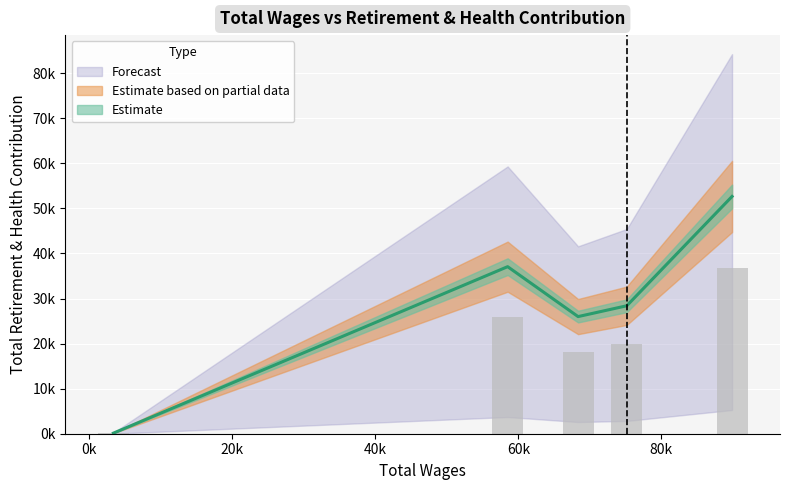

How many values are below 28389?

2